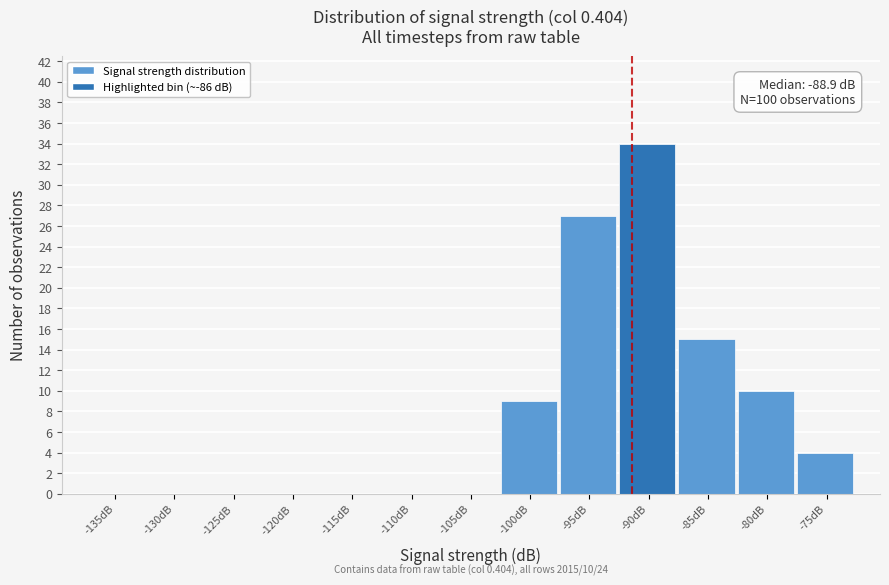

Reading left to right, list all the values displayed in this chart.

-135dB=0	-130dB=0	-125dB=0	-120dB=0	-115dB=0	-110dB=0	-105dB=0	-100dB=9	-95dB=27	-90dB=34	-85dB=15	-80dB=10	-75dB=4